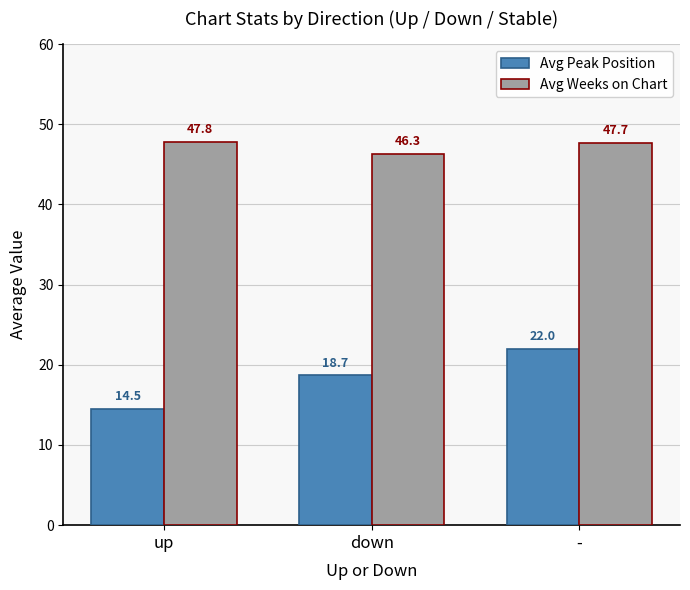

What are all the series names shown in the legend?

Avg Peak Position, Avg Weeks on Chart